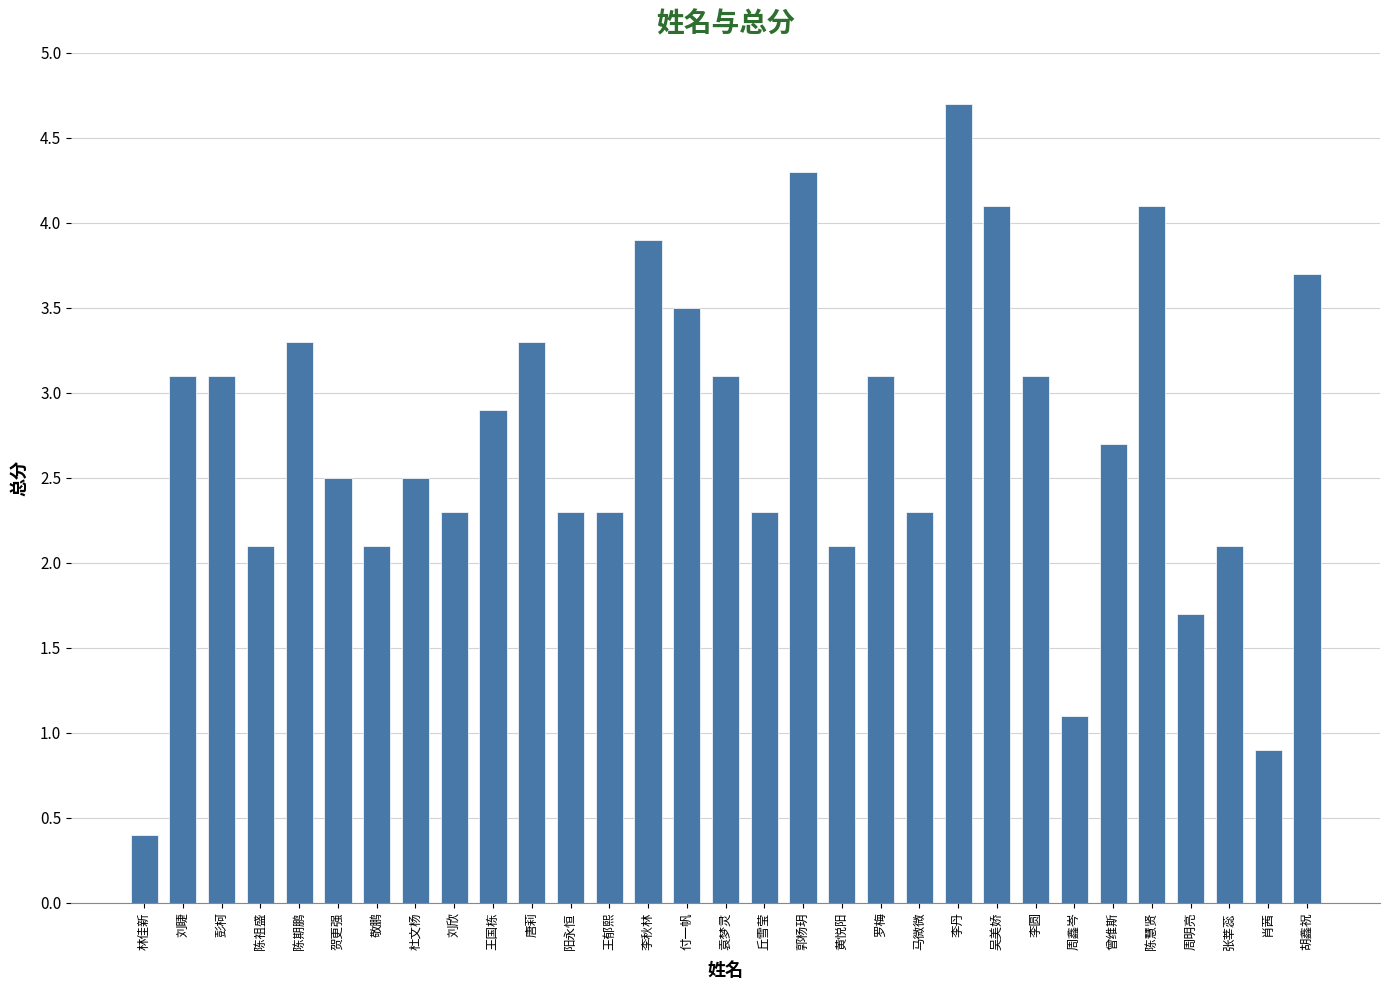

Where does the data first go above 2?

刘睫